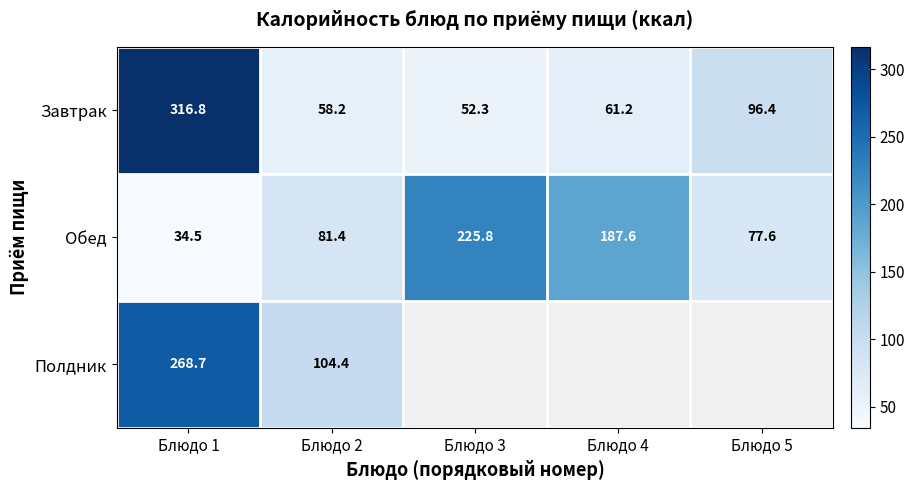

At which category is the sum across all series the highest?

Блюдо 1